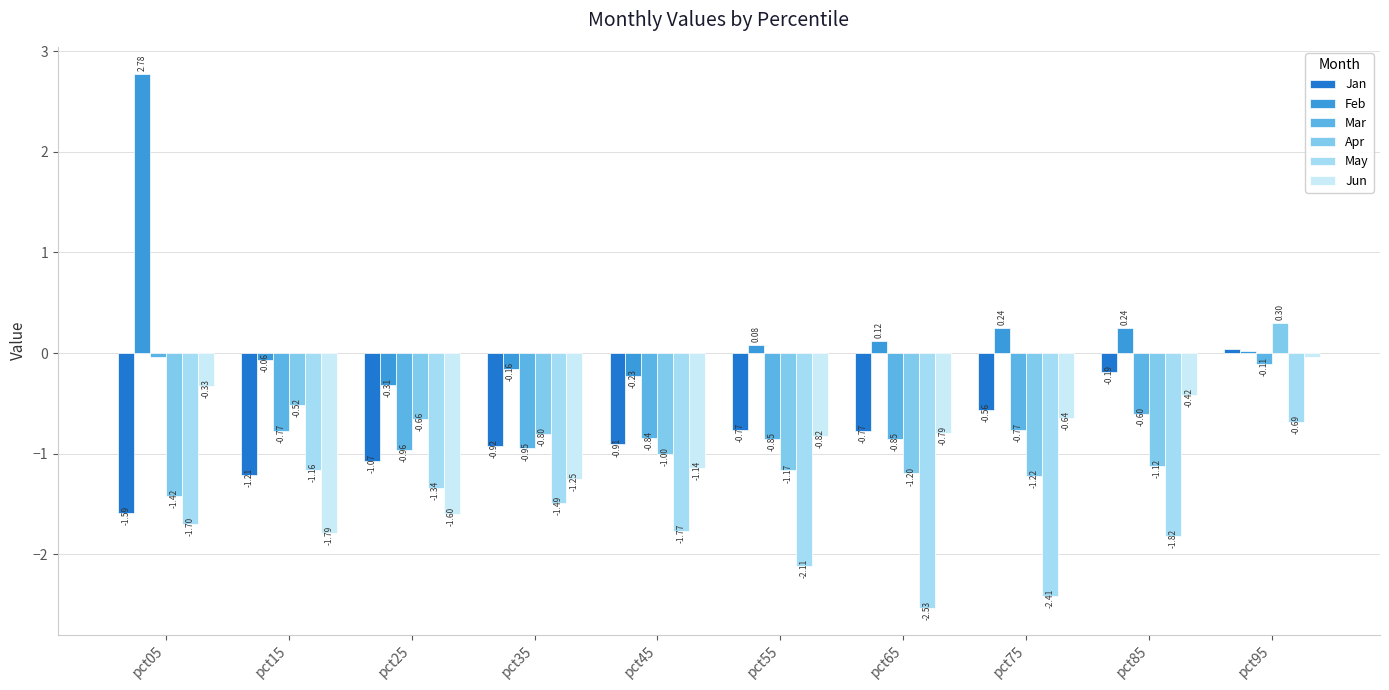

Which series has the largest total across all categories?

Feb